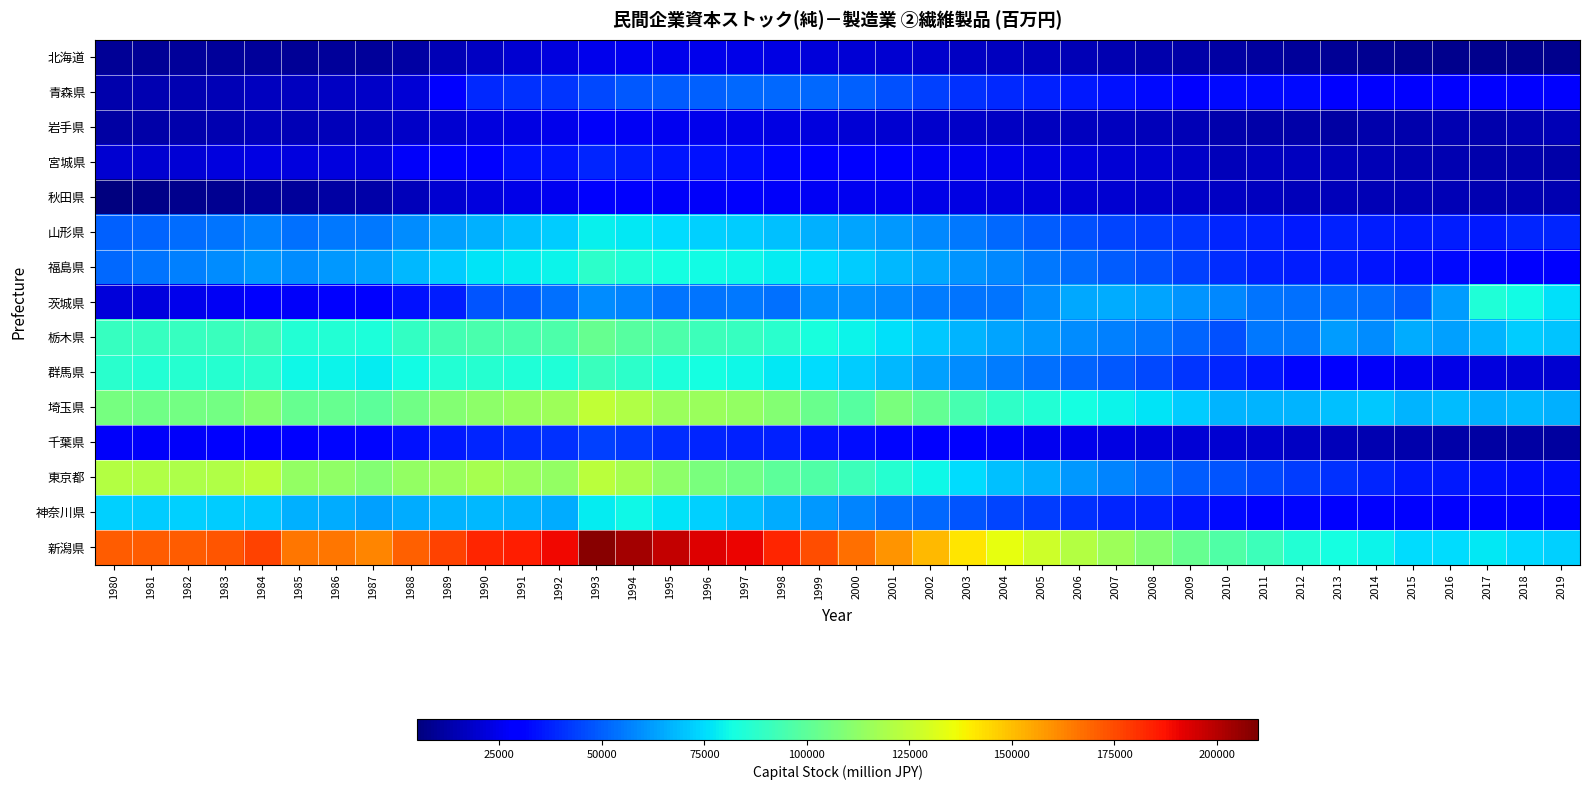

What is the difference between the highest and lowest values at 1984?

166798